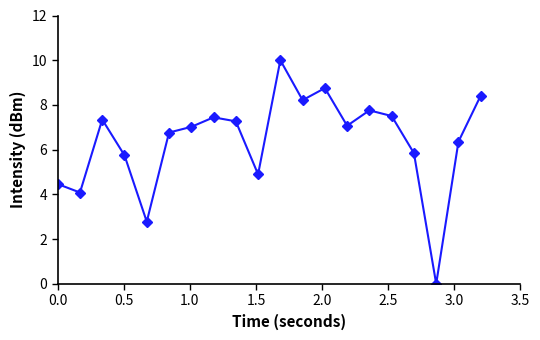

What is the value of the 17th point from the left?

5.8